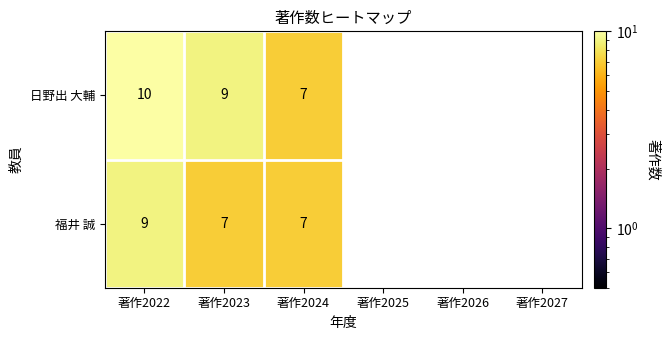

What is the total value across all series at 著作2022?

19